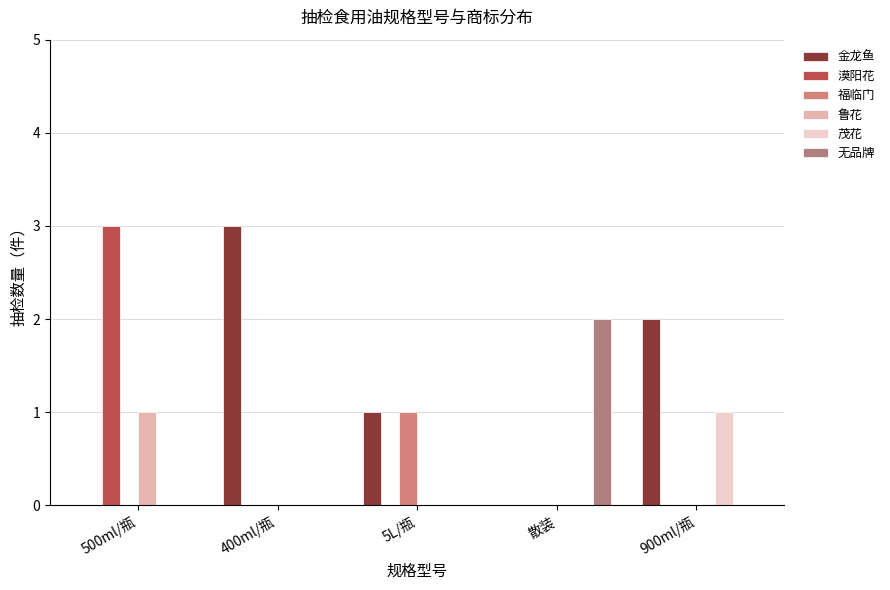

How many categories are shown in the chart?

5